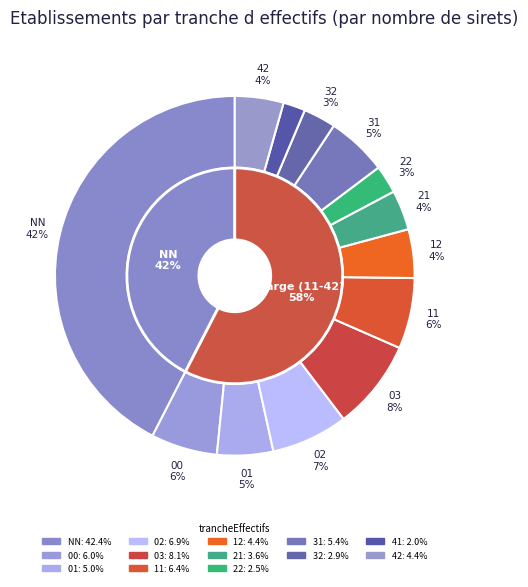

To the nearest percent, what is the average slice percentage?

8%